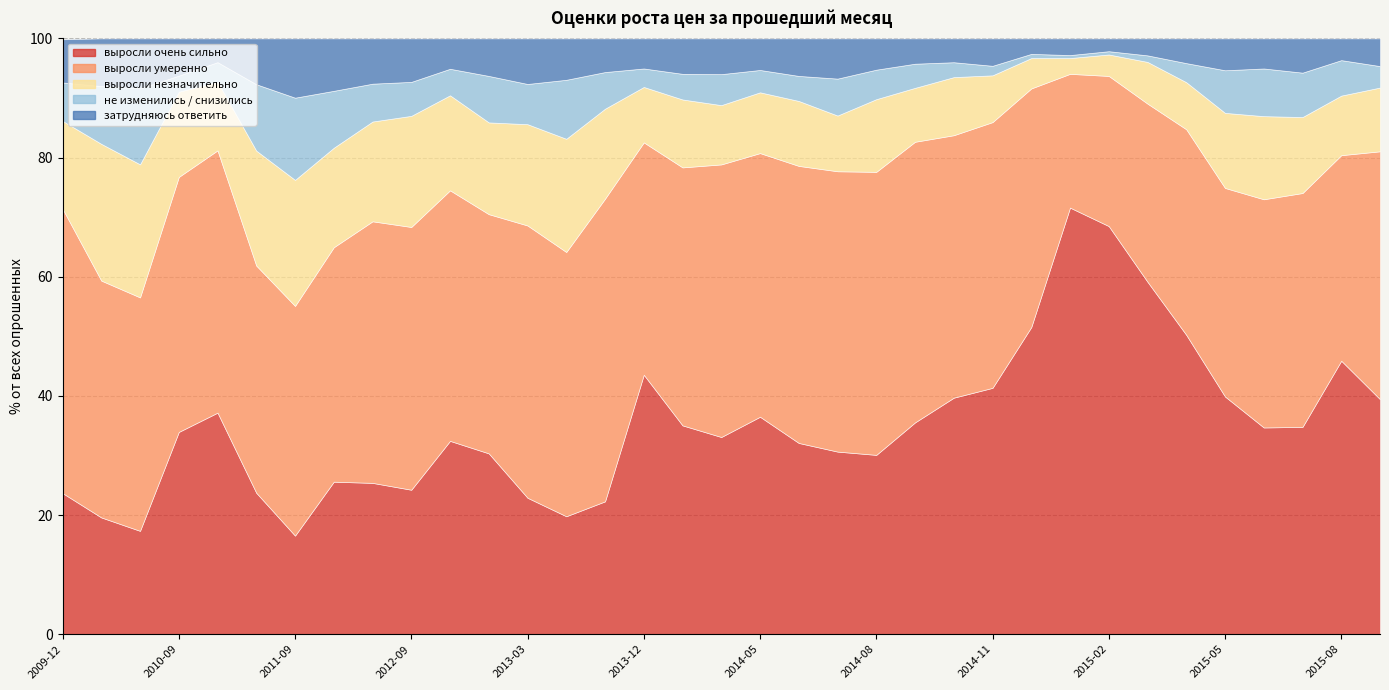

What is the minimum value for выросли умеренно?

22.4